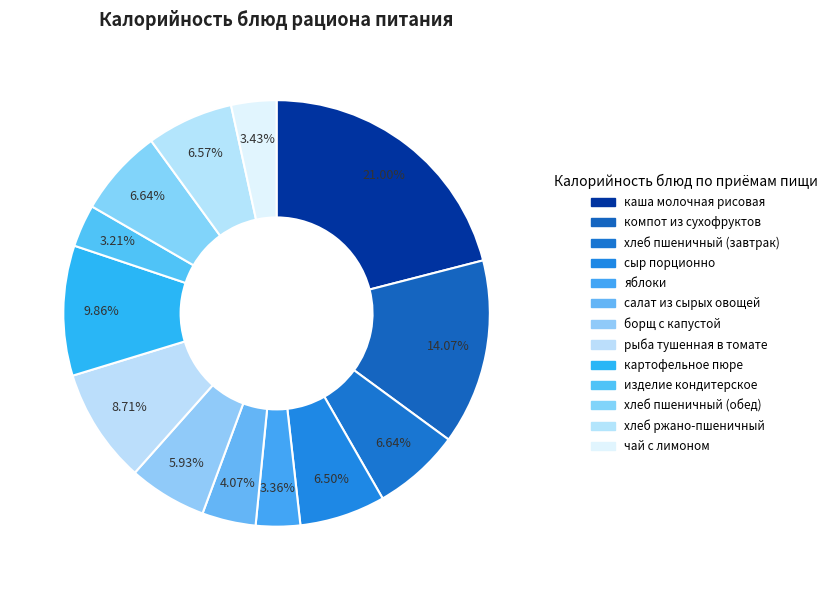

What is the change in value from компот из сухофруктов to картофельное пюре?

-59